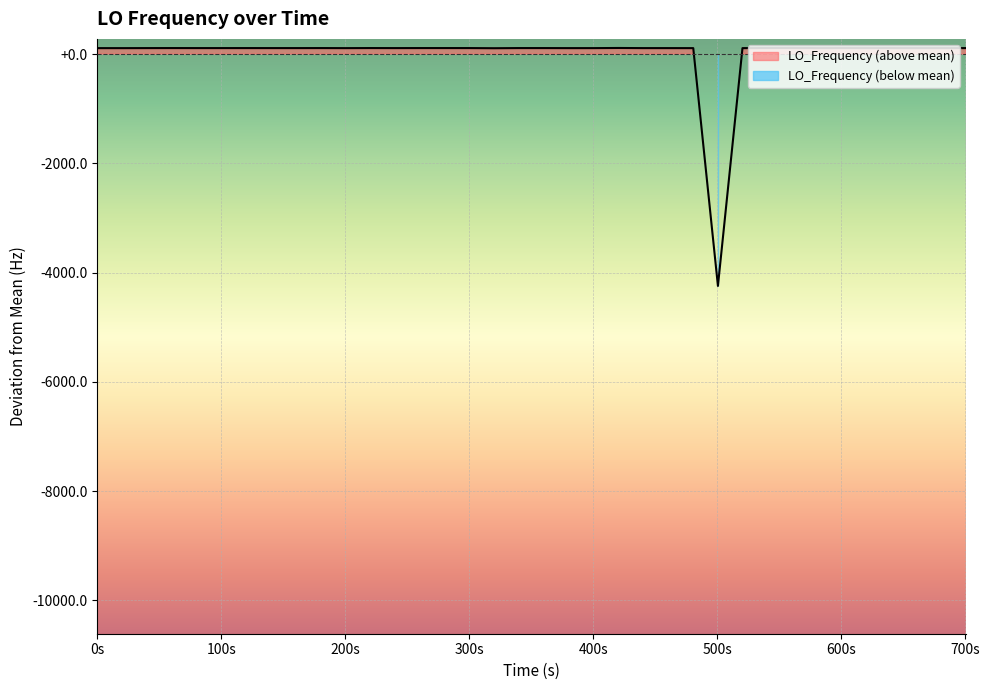

What is the value of the 19th point from the left?

106.4